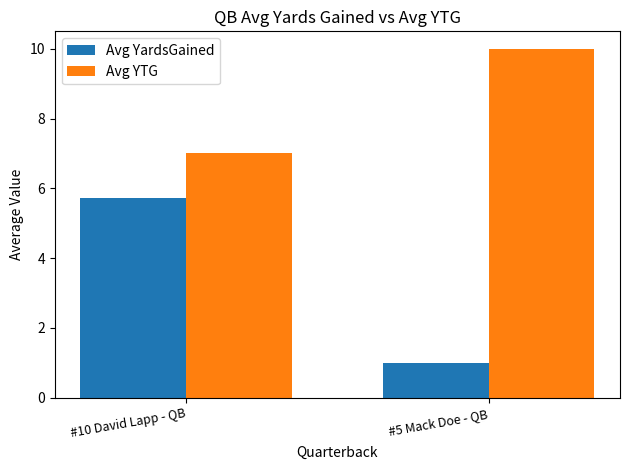

List the labels in order of Avg YTG value, smallest first.

#10 David Lapp - QB, #5 Mack Doe - QB